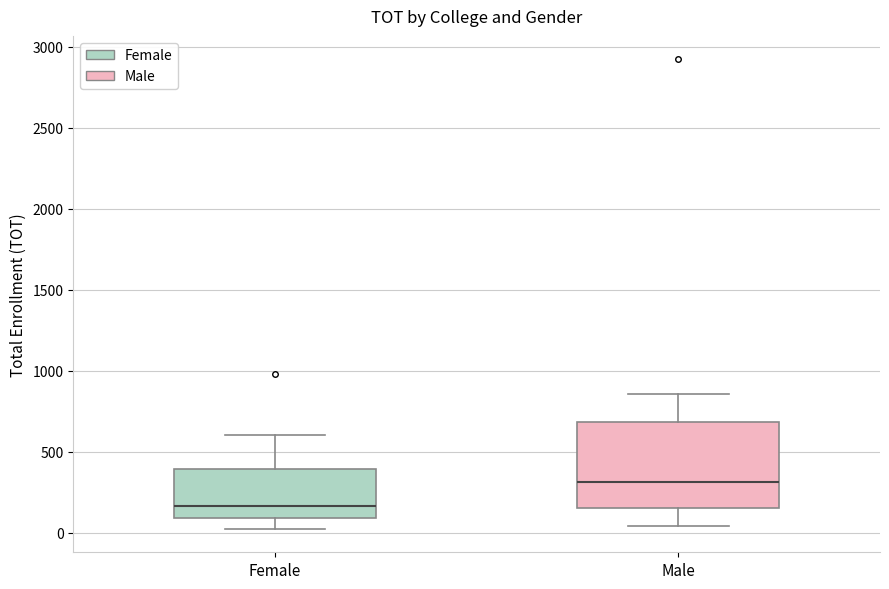

Where does the upper whisker of the box for Male end on the y-axis? The values are not printed on the chart, so give them approximately, as read against the axis.

850